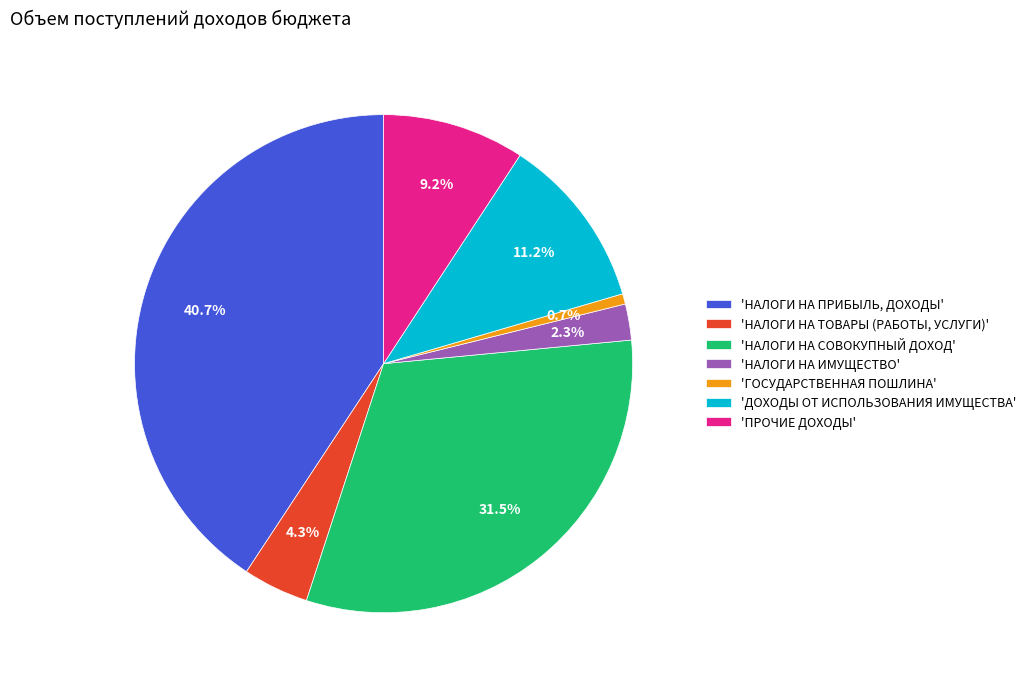

How many slices are in this pie chart?

7